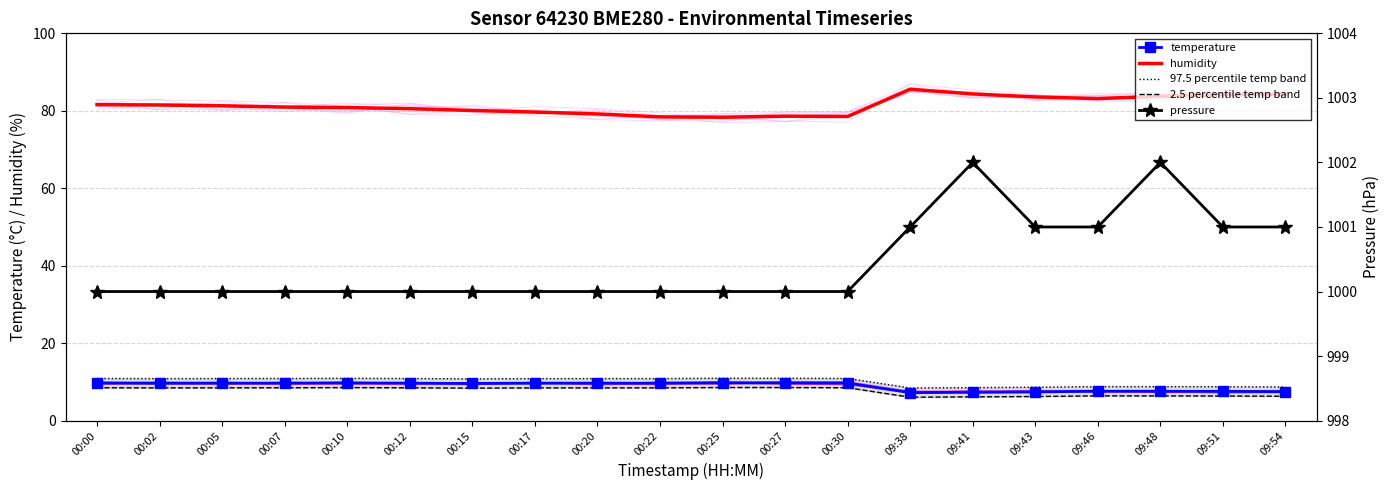

What is the value of the 2.5 percentile temp band point at the 6th from the left?

8.5